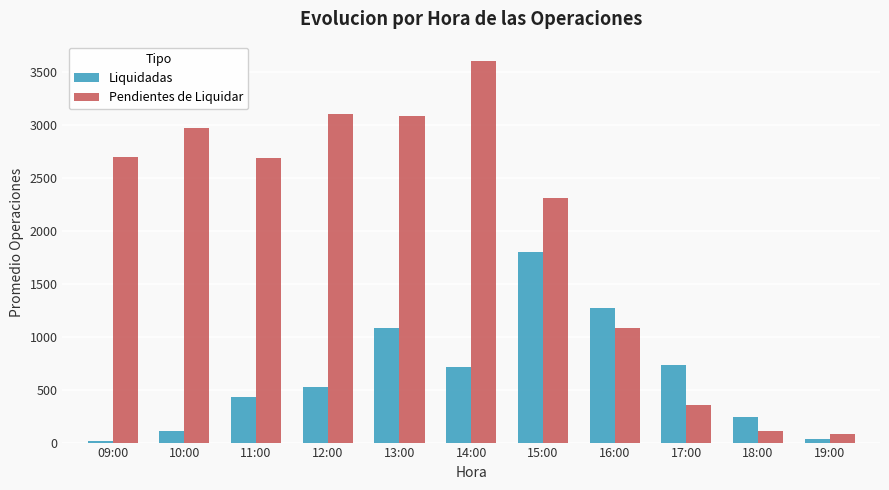

True or false: Liquidadas has a value of 895.0 at 15:00.

False